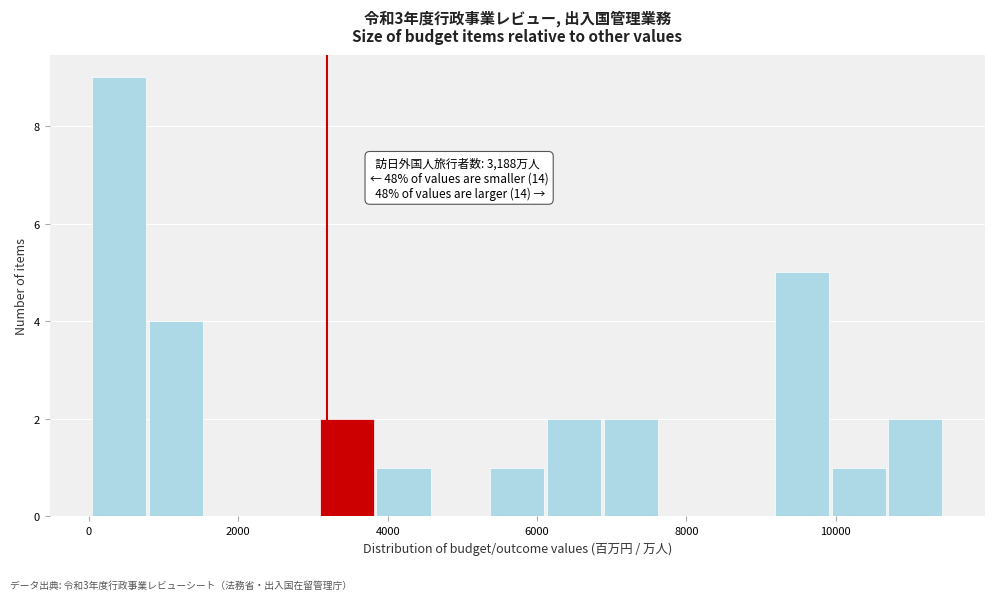

Around what value on the x-axis is the tallest bar? Give the approximate position of its centre, as read against the axis.

400